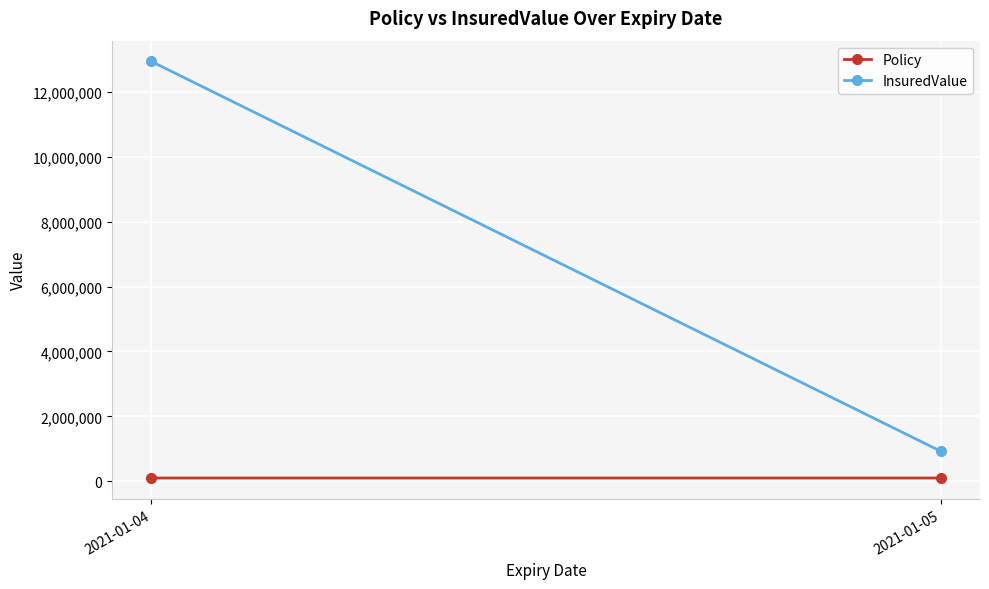

What is the total value across all series at 2021-01-05?

1028658